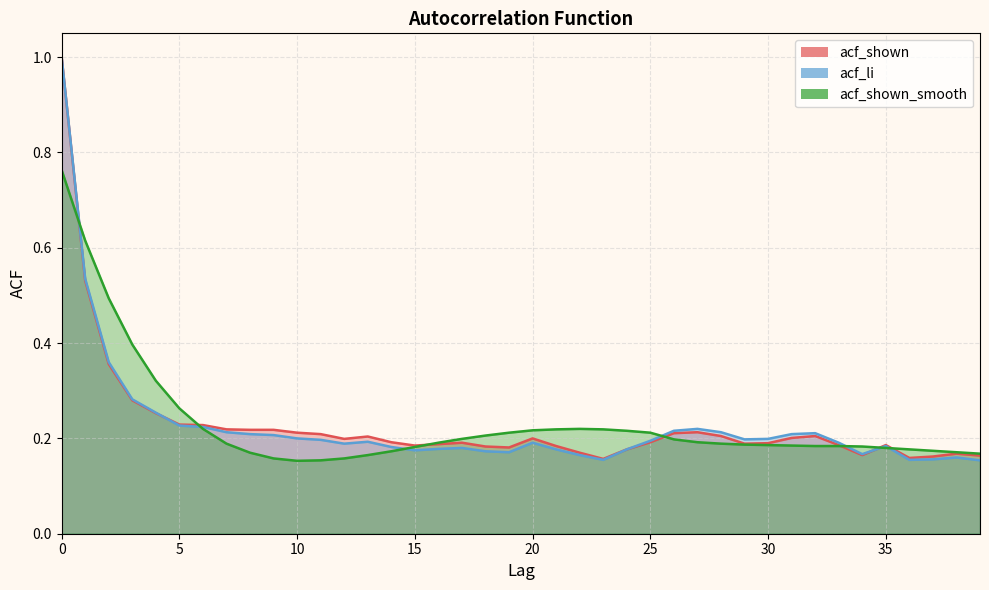

How many series are shown in this chart?

3